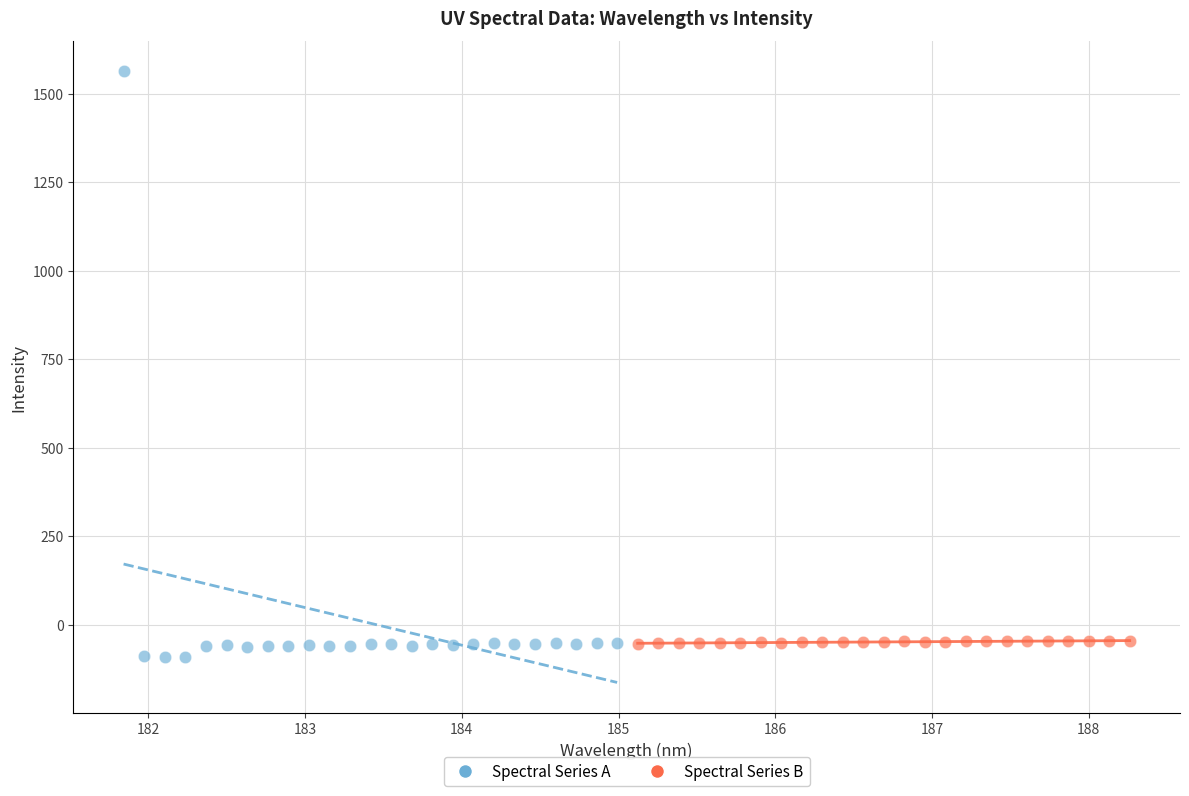

Which series contains the highest Y value?

Spectral Series A